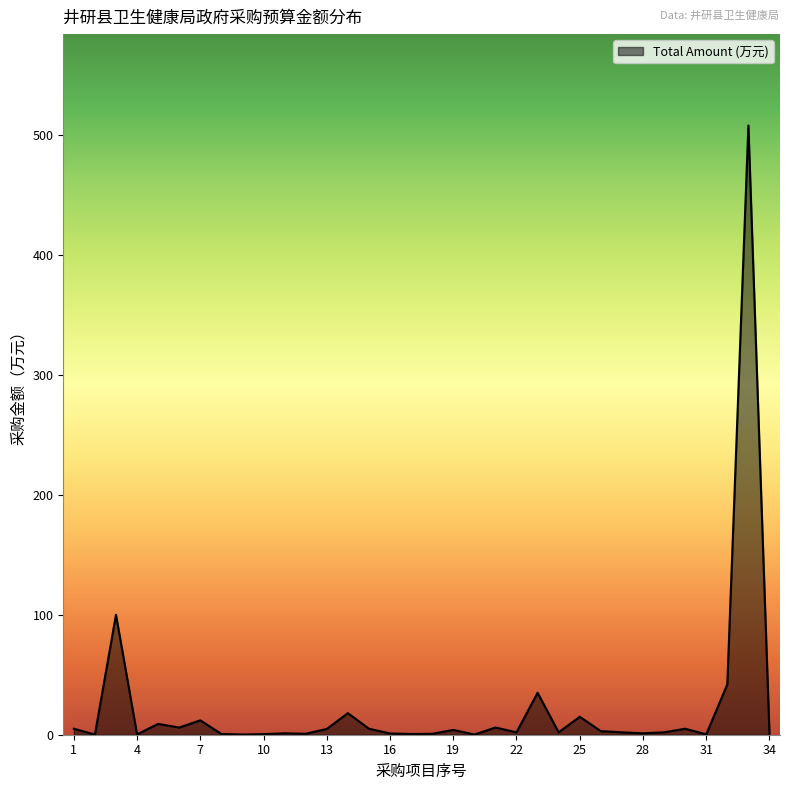

What is the maximum value shown in the chart?

508.0